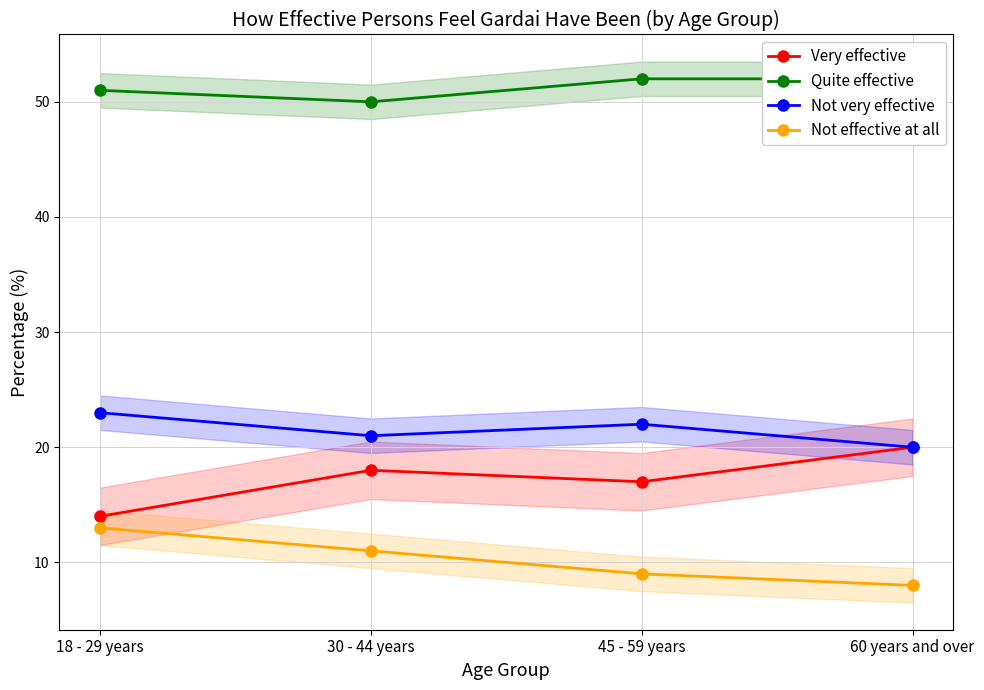

Where does the Not effective at all series first go above 11?

18 - 29 years